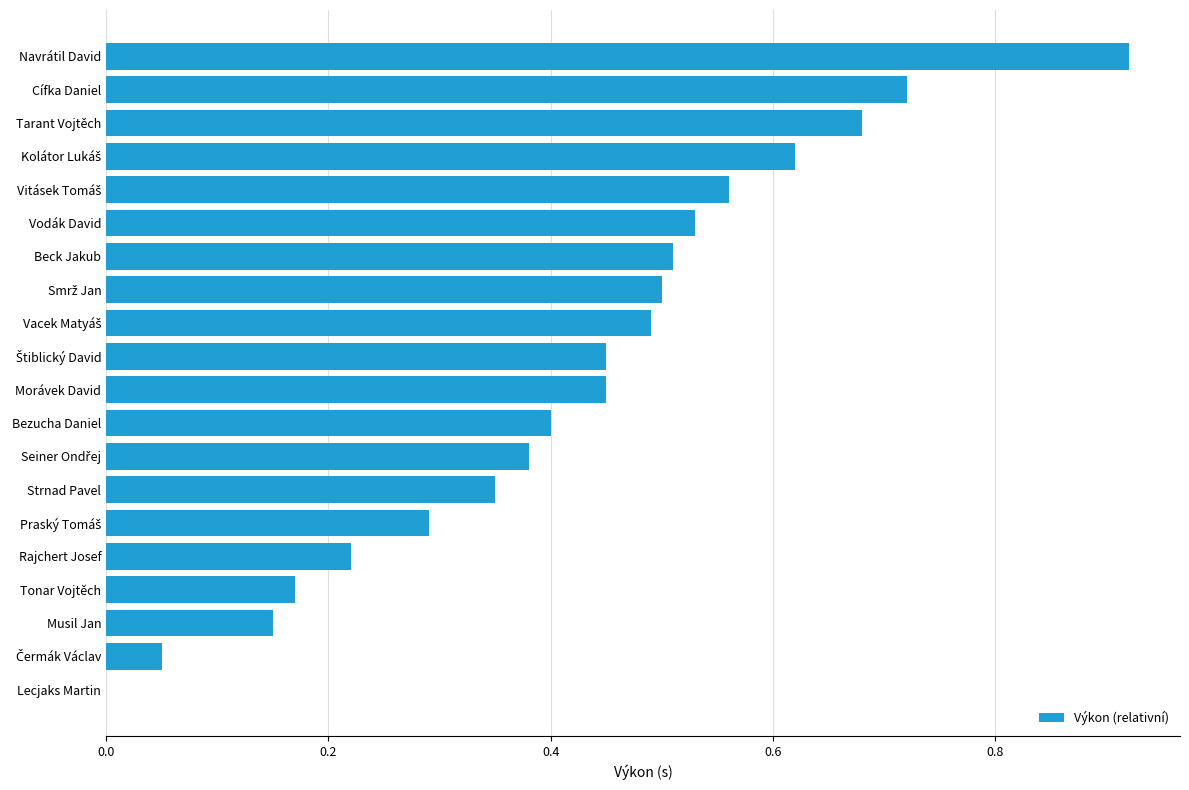

What is the sum of the values at Cífka Daniel and Beck Jakub?

1.2